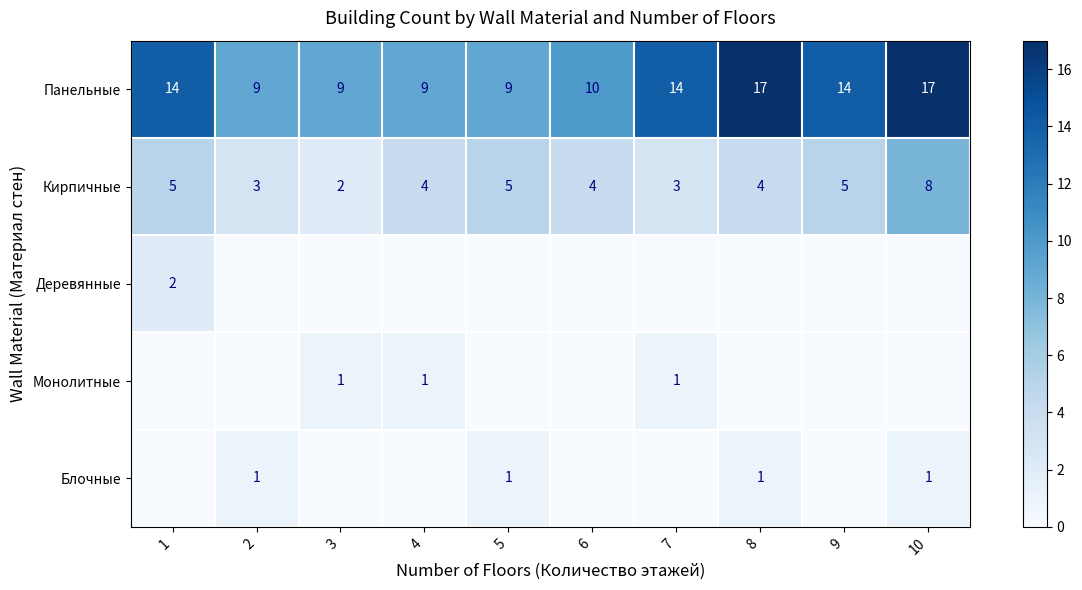

Between 8 and 5, which is larger?

8